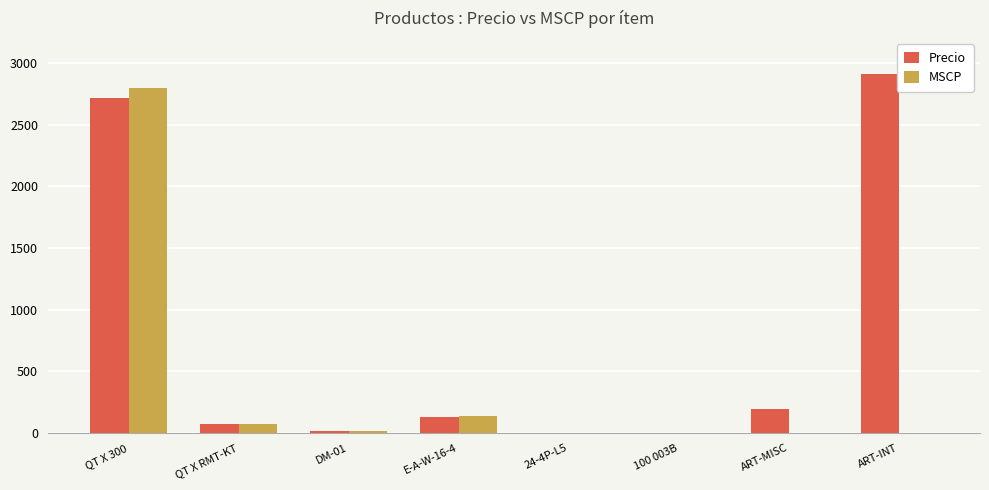

What is the average value of the MSCP series?

378.6